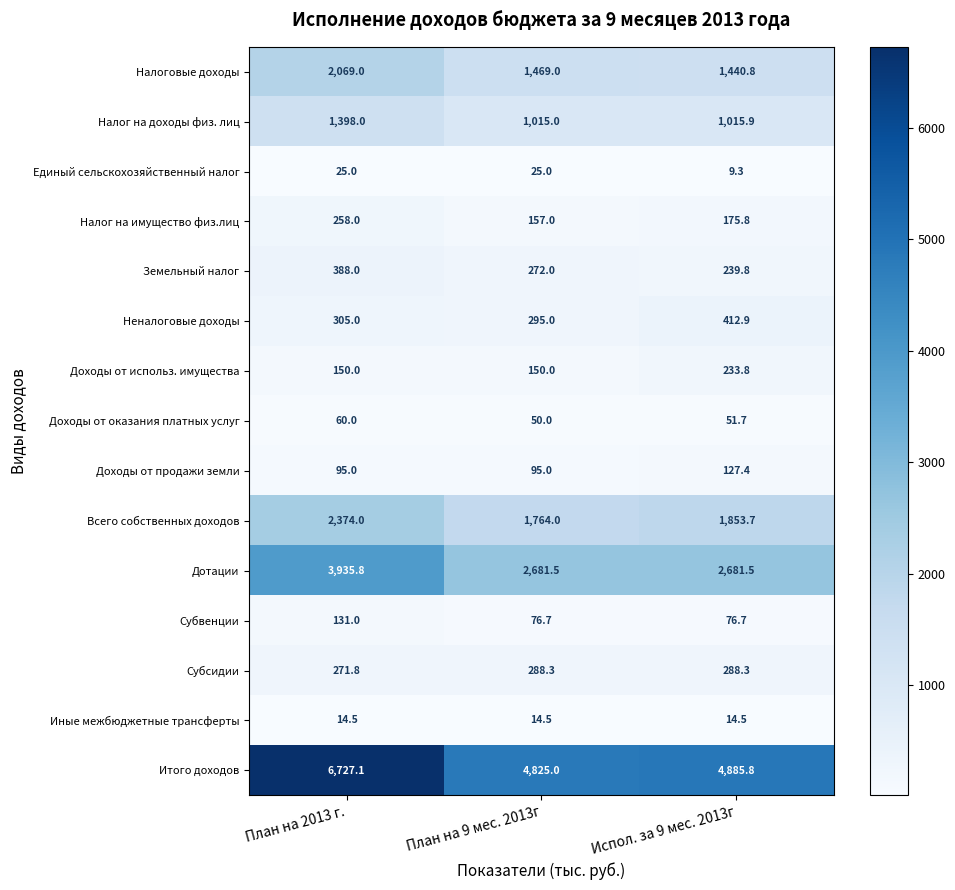

What is the approximate value of Субвенции at План на 9 мес. 2013г?

76.7